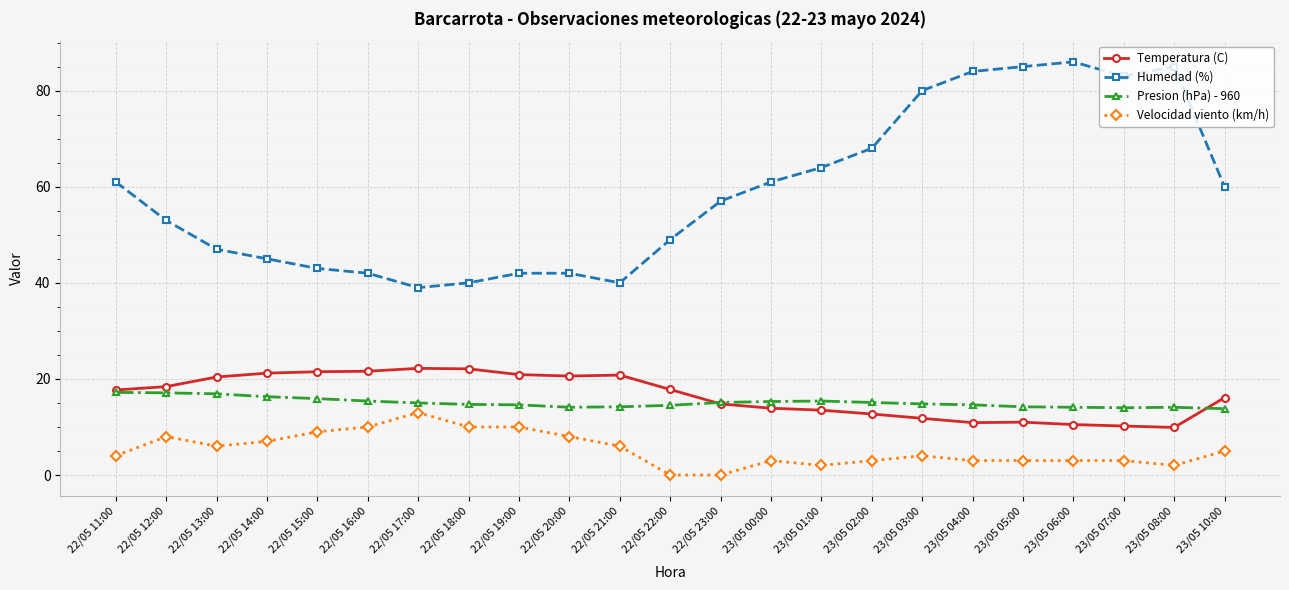

What is the lowest value of the Presion (hPa) - 960 series?

13.8